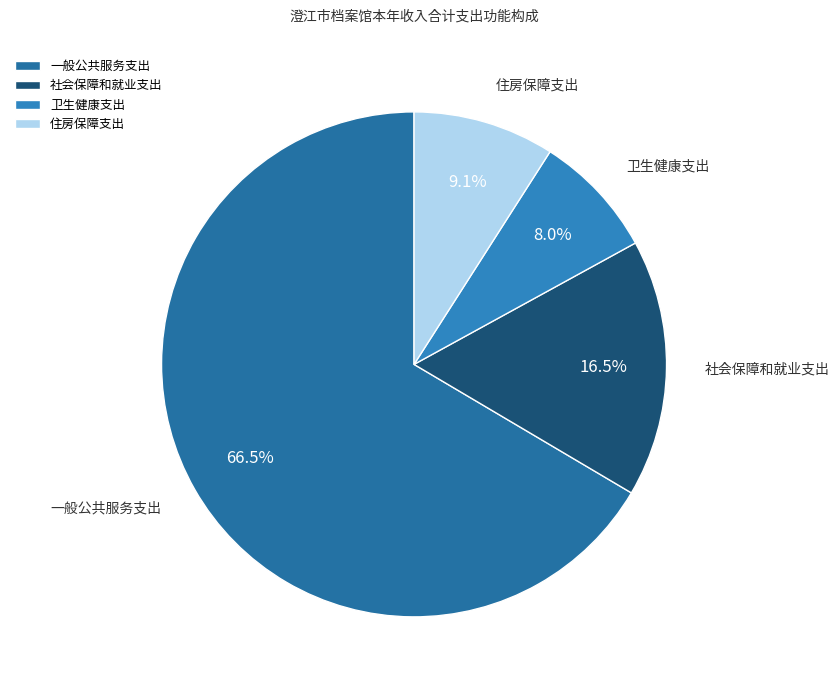

Is there any slice that represents more than half of the pie?

Yes